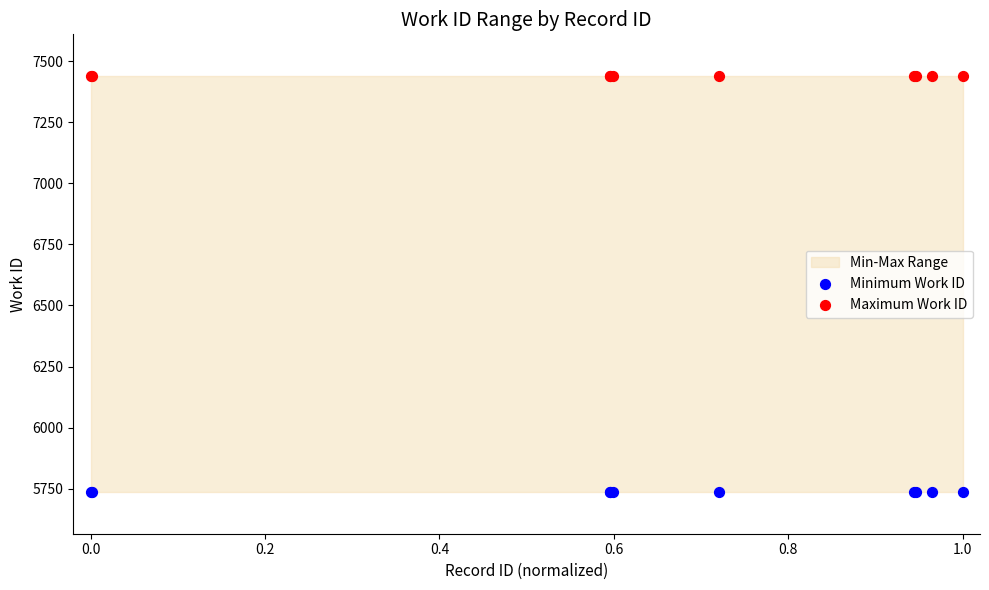

Which series reaches the maximum Y coordinate?

Maximum Work ID